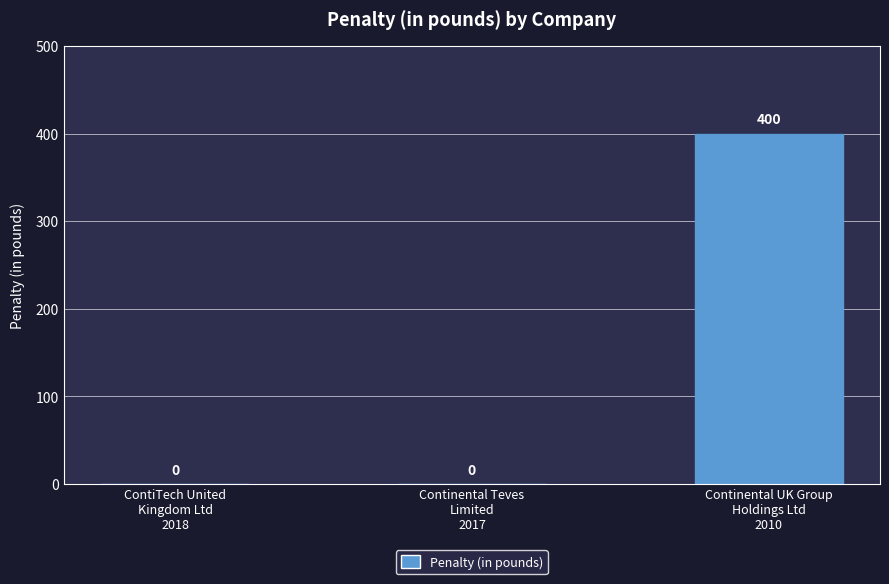

How many values are between 0 and 400?

3